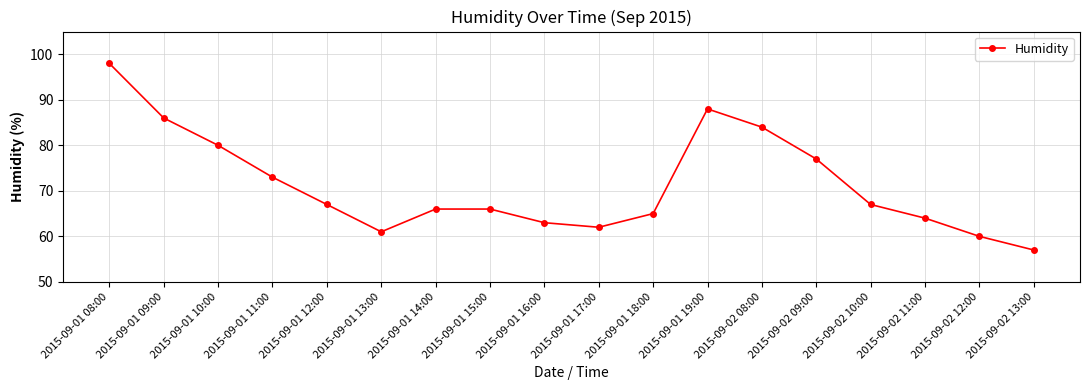

Where does the data first go above 67?

2015-09-01 08:00